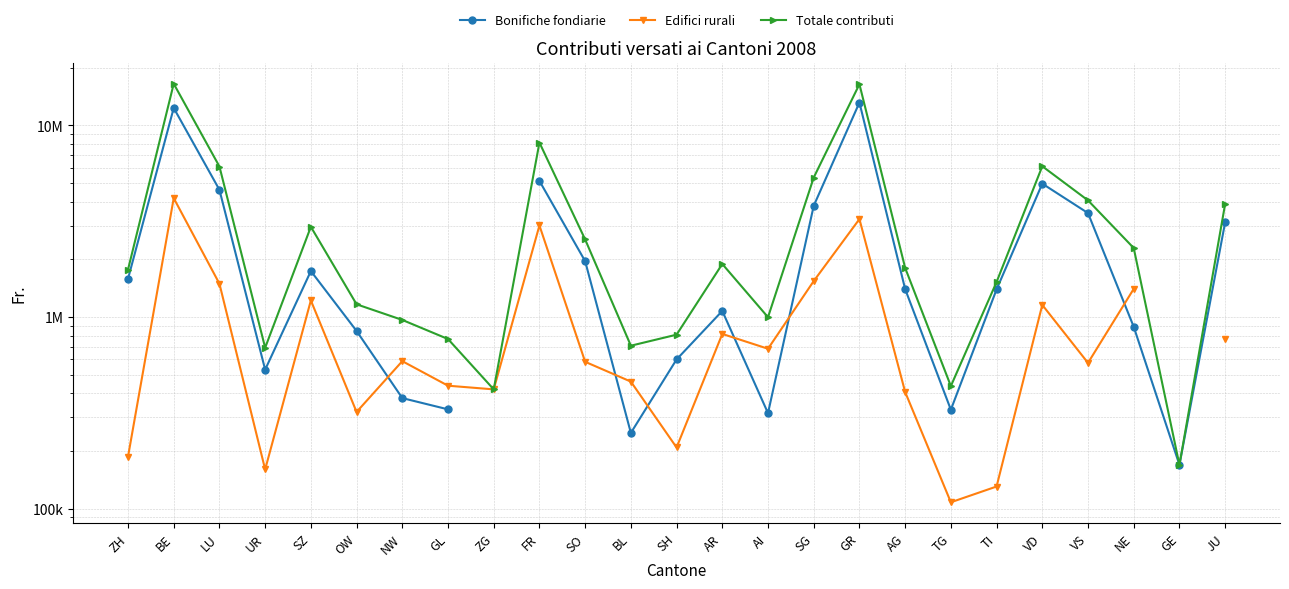

True or false: Totale contributi has more than 2 points higher than both neighbors.

True